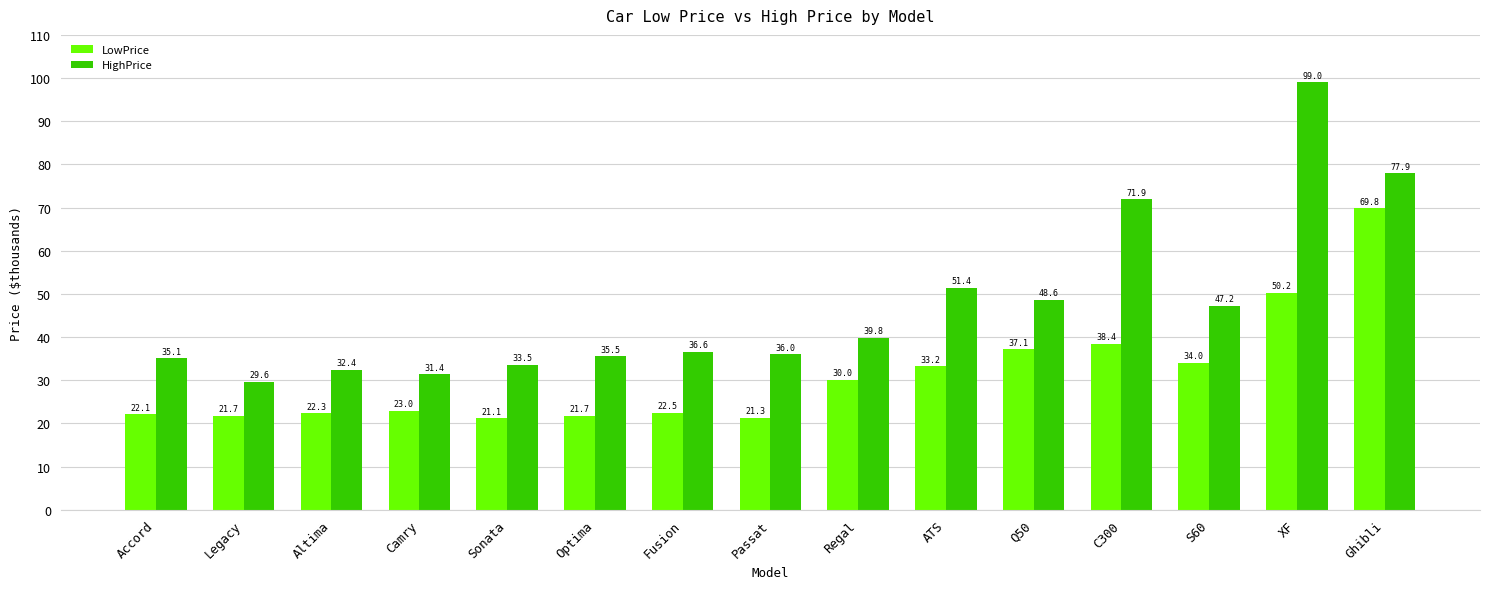

Rank the series at Altima from highest to lowest value.

HighPrice, LowPrice